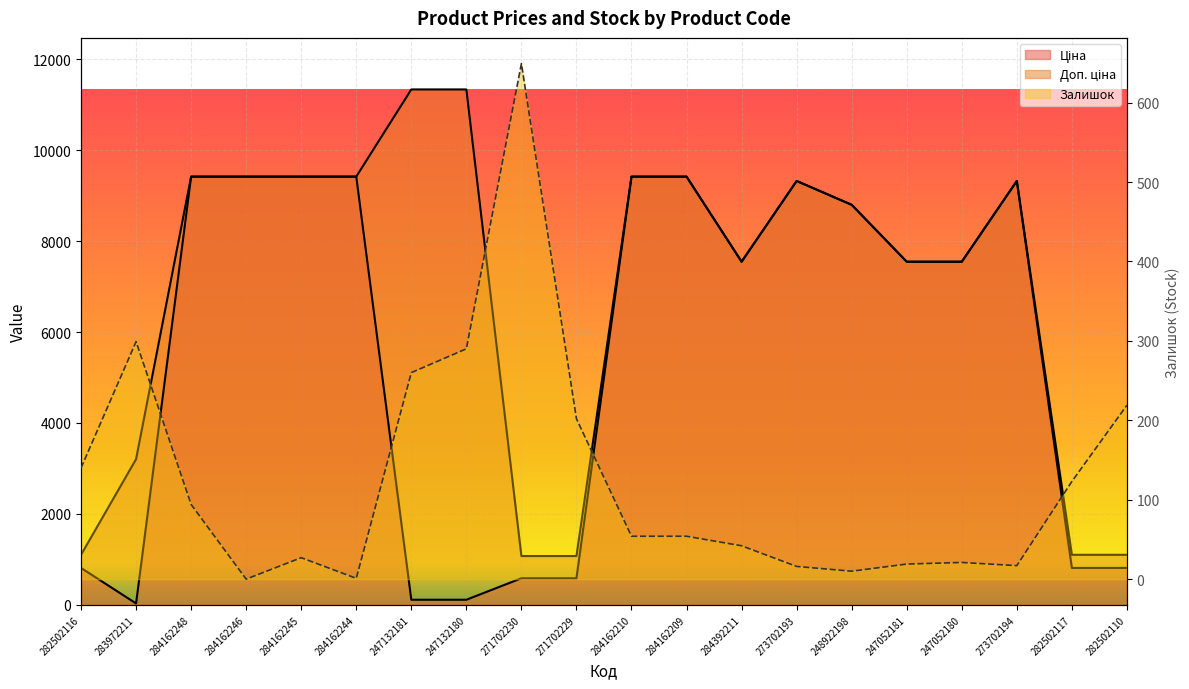

True or false: Доп. ціна and Залишок intersect in this chart.

False